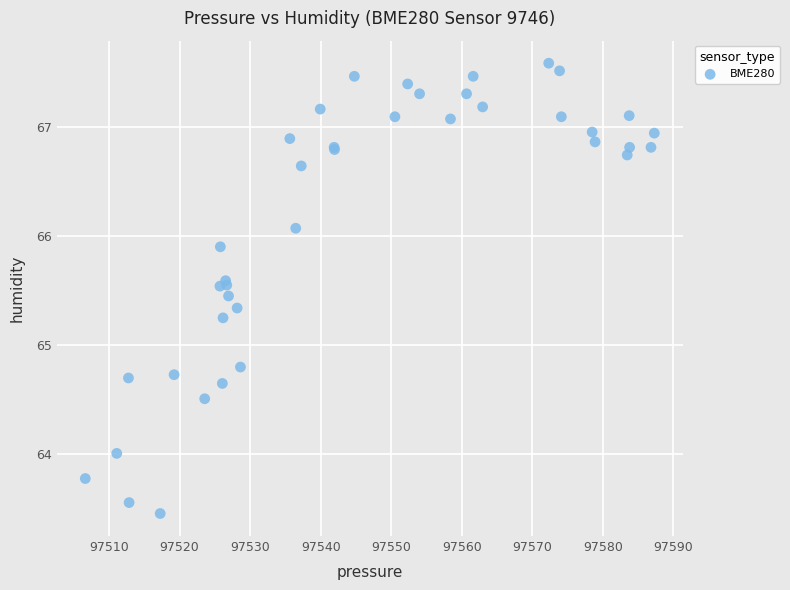

What Y value in the scatter plot is closest to 65?

64.8